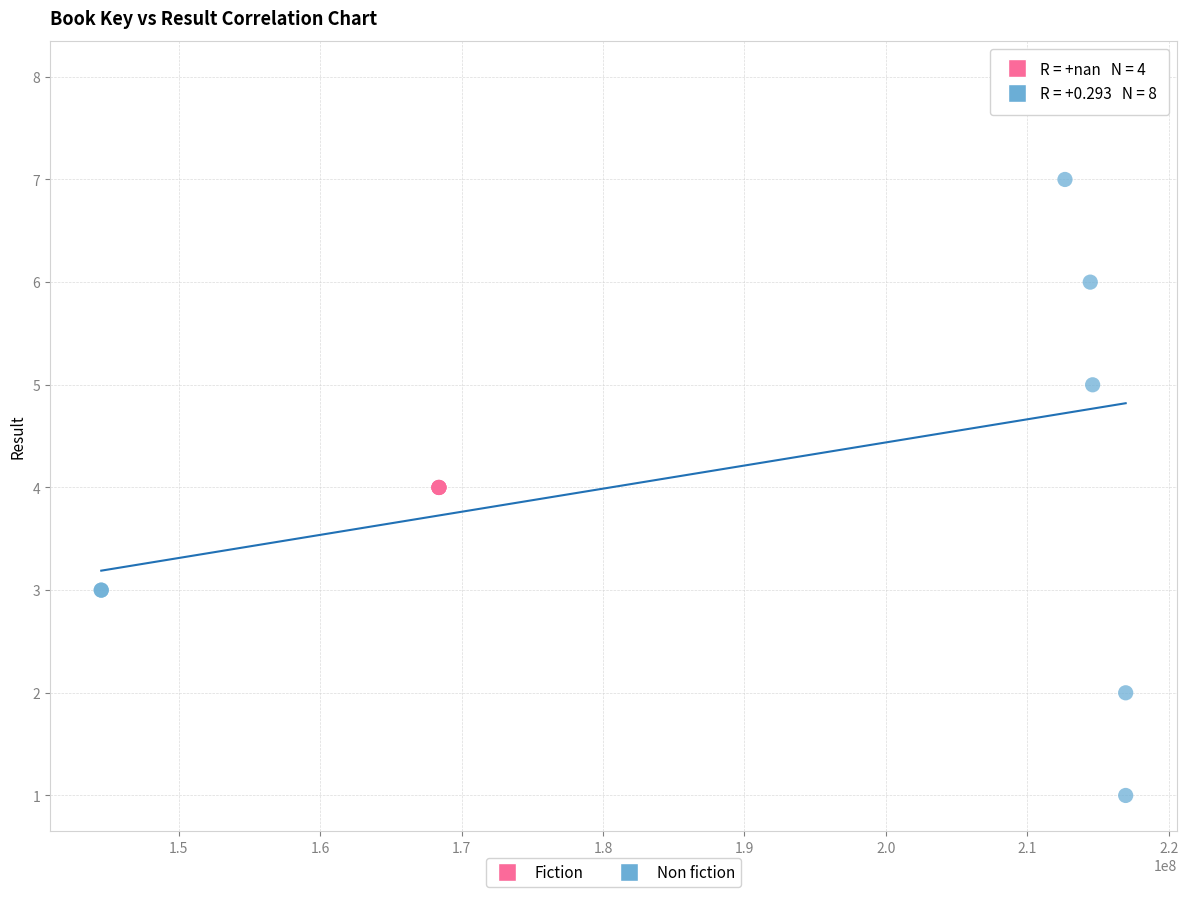

Which series contains the lowest Y value?

Non fiction